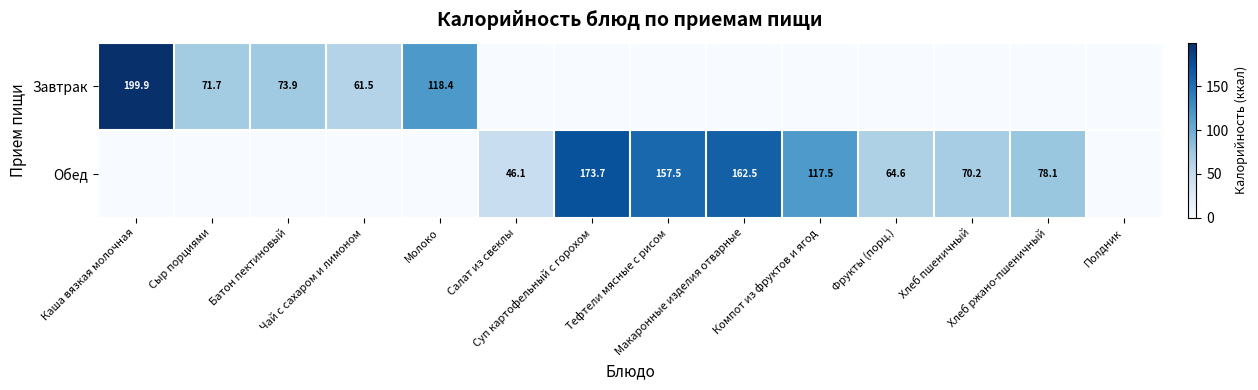

Which series has the widest spread of values?

Завтрак